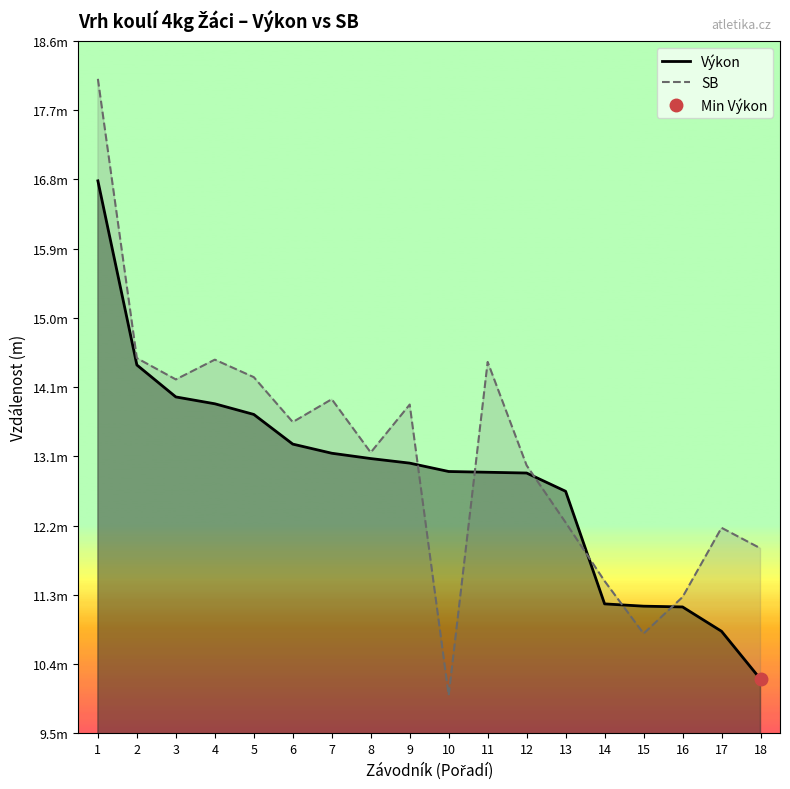

Which series ends up on top after the final intersection of SB and Výkon?

SB